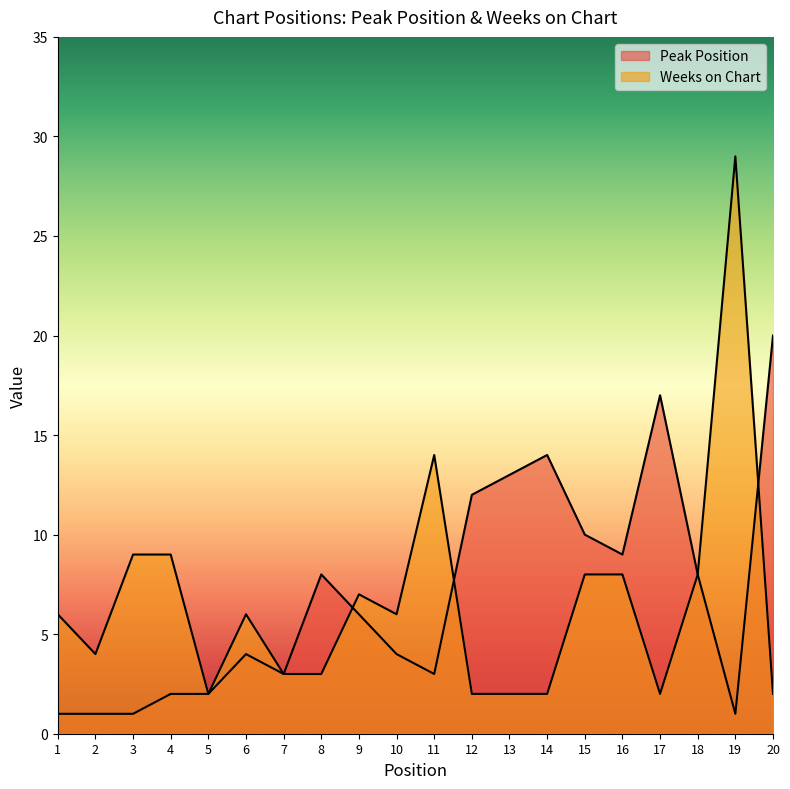

Rank the series by their average value, from lowest to highest.

Weeks on Chart, Peak Position